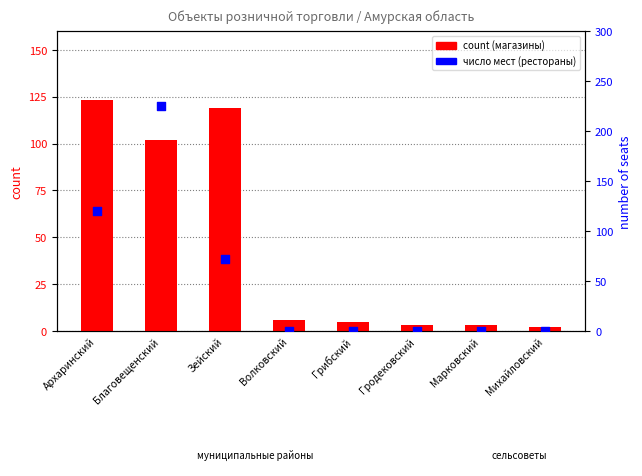

At how many categories does at least one series exceed 157?

1